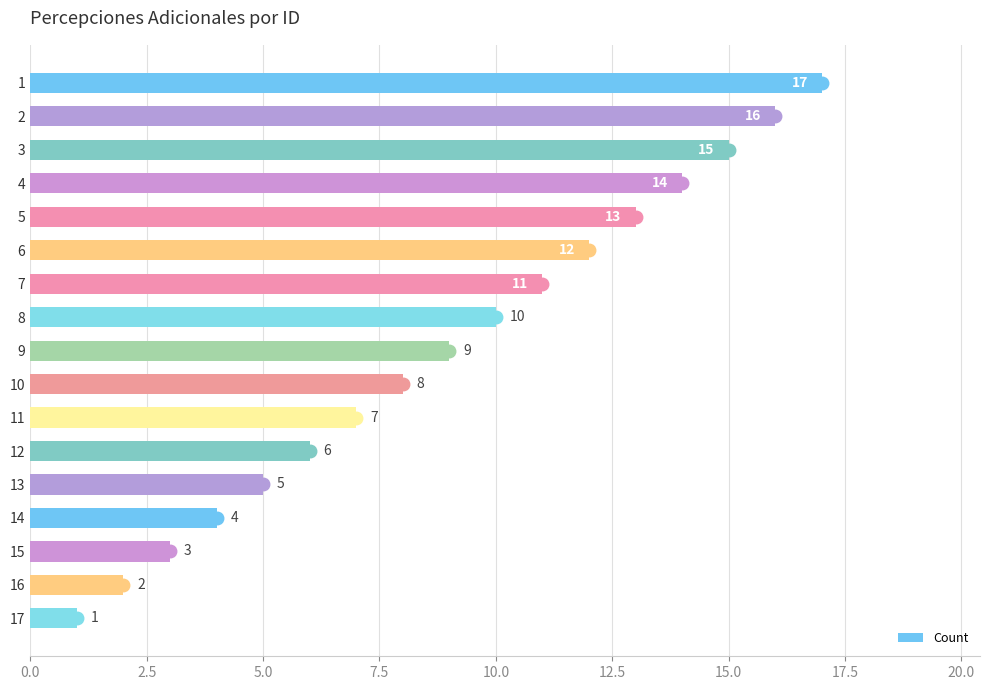

What is the difference between the maximum and minimum values?

16